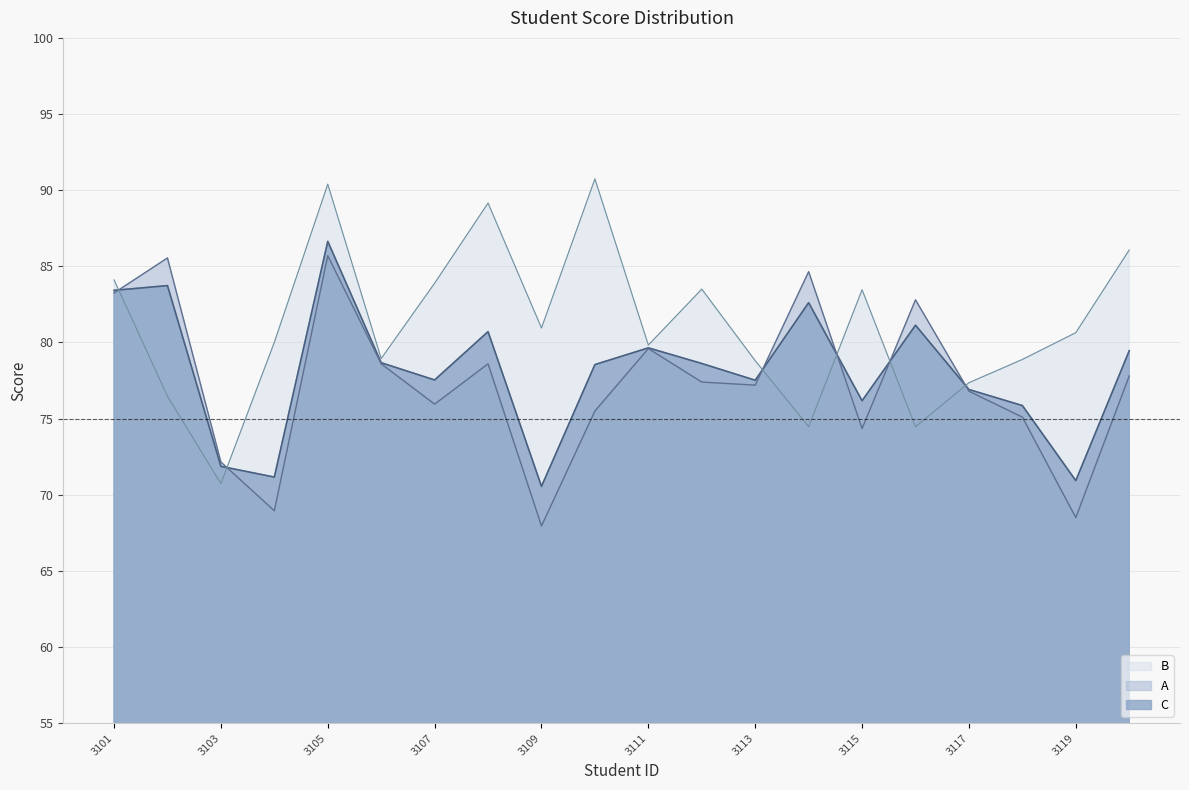

Does the chart have visible grid lines?

Yes